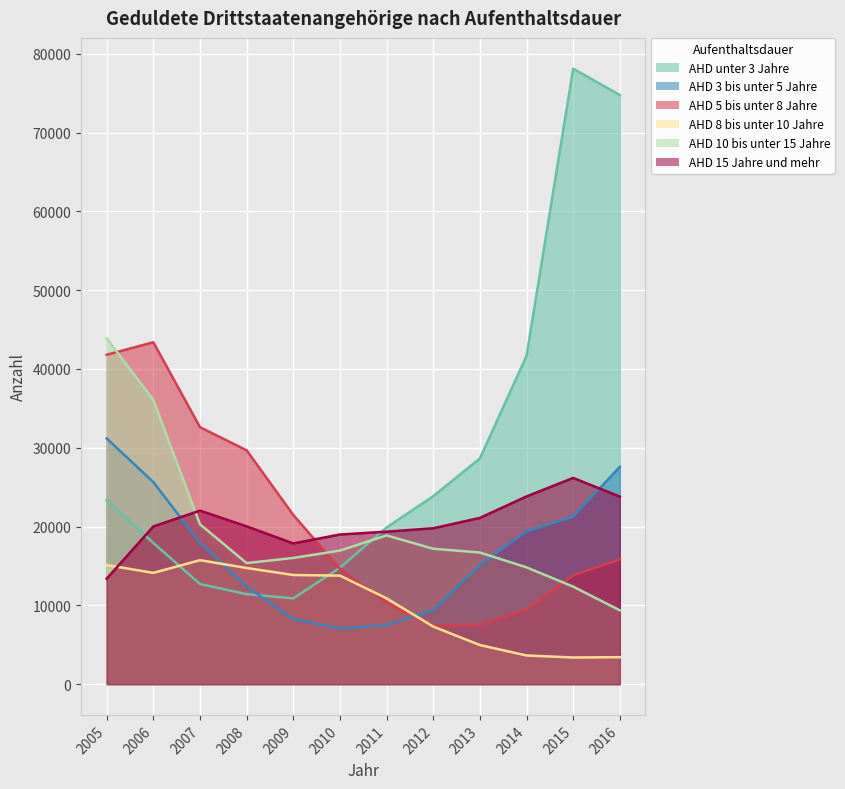

Reading left to right, extract all data points from this chart.

AHD unter 3 Jahre: 2005=23335	2006=17920	2007=12705	2008=11420	2009=10875	2010=14770	2011=19885	2012=23855	2013=28645	2014=41660	2015=78110	2016=74765
AHD 3 bis unter 5 Jahre: 2005=31180	2006=25640	2007=17935	2008=12365	2009=8270	2010=7045	2011=7500	2012=9410	2013=15130	2014=19380	2015=21265	2016=27580
AHD 5 bis unter 8 Jahre: 2005=41800	2006=43390	2007=32605	2008=29680	2009=21470	2010=14640	2011=10325	2012=7445	2013=7545	2014=9450	2015=13805	2016=15850
AHD 8 bis unter 10 Jahre: 2005=15115	2006=14120	2007=15730	2008=14740	2009=13850	2010=13770	2011=10885	2012=7305	2013=4960	2014=3635	2015=3380	2016=3420
AHD 10 bis unter 15 Jahre: 2005=43885	2006=36070	2007=20285	2008=15360	2009=16015	2010=16945	2011=18875	2012=17180	2013=16705	2014=14820	2015=12375	2016=9370
AHD 15 Jahre und mehr: 2005=13380	2006=20010	2007=22020	2008=20025	2009=17855	2010=18985	2011=19350	2012=19780	2013=21095	2014=23820	2015=26170	2016=23795